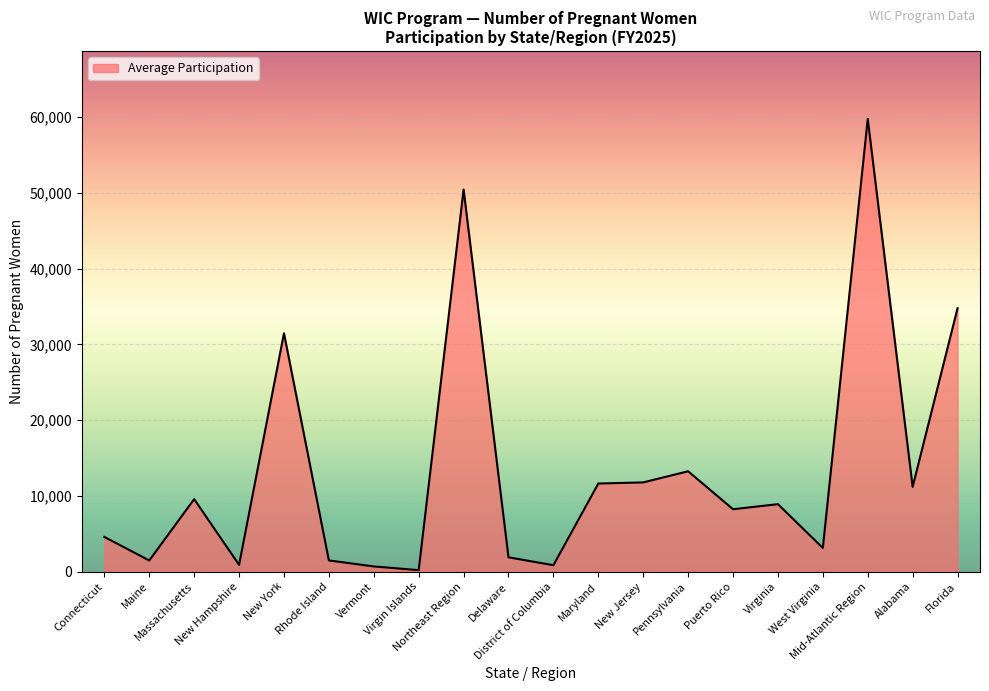

What is the greatest value displayed?

59779